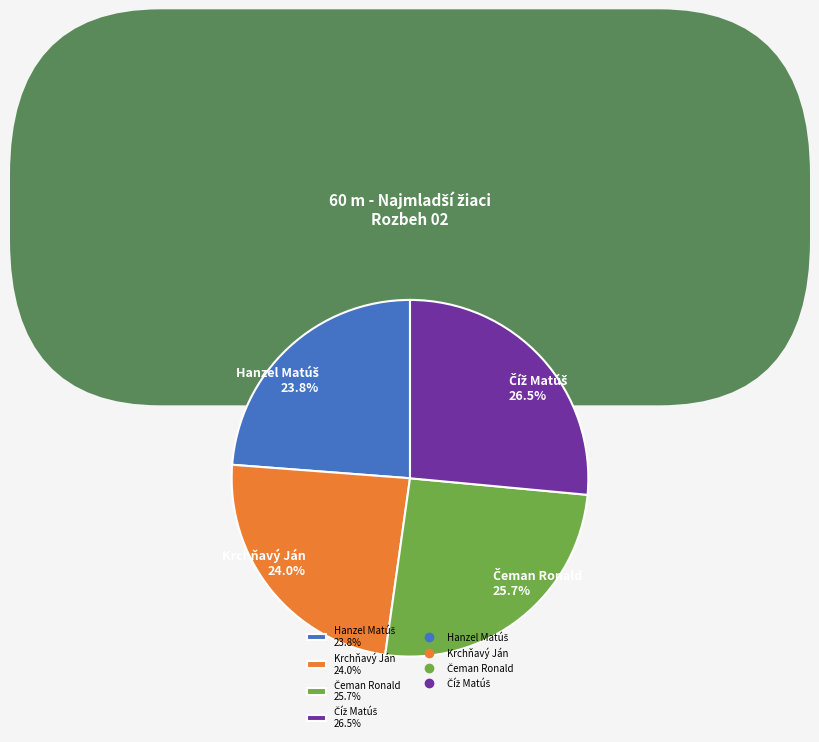

To the nearest percent, what percentage of the pie is Krchňavý Ján?

24%